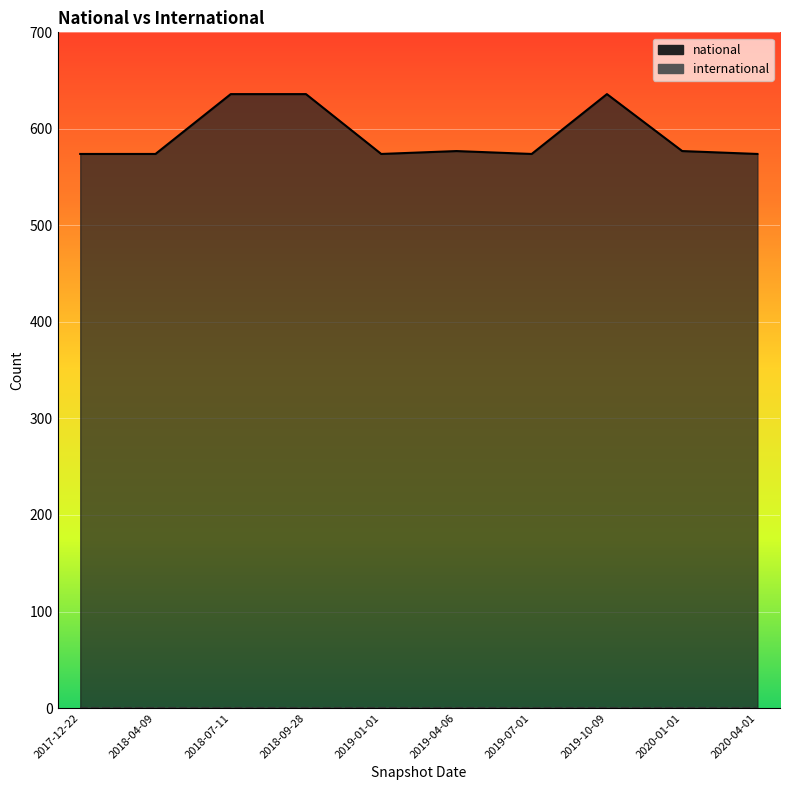

How many distinct data groups are displayed?

1